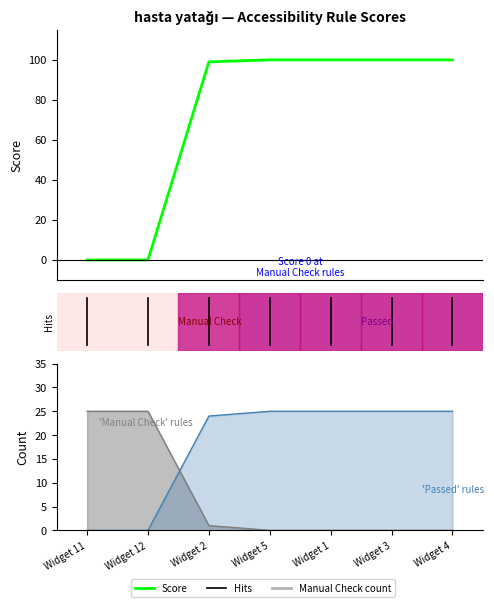

How many data points are less than 100?

3